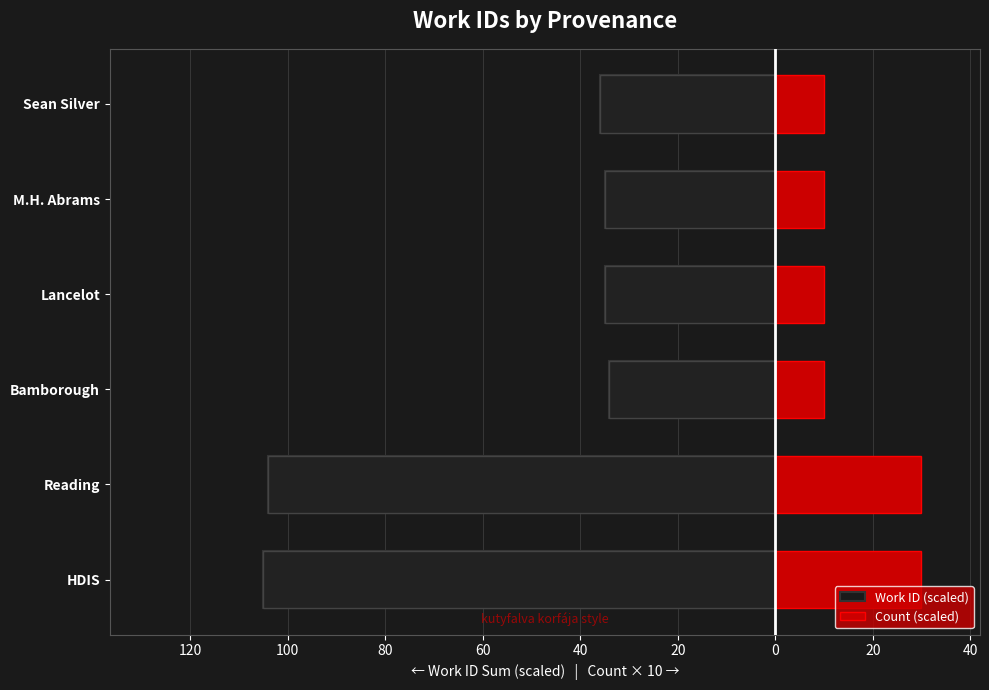

Is the value of Work ID (scaled) at HDIS greater than the value of Count (scaled) at Reading?

No